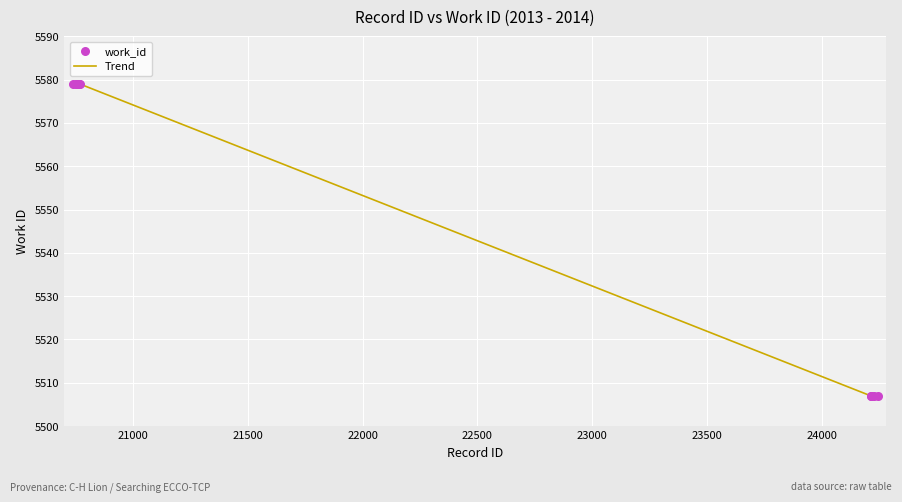

What is the maximum value shown in the chart?

5579